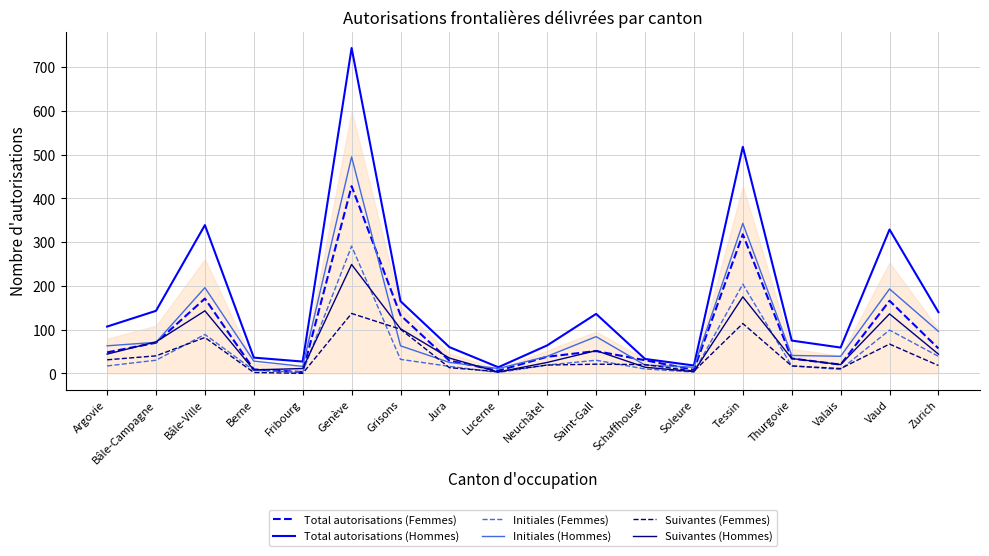

The Suivantes (Femmes) series shows 40 at Bâle-Campagne. True or false?

True